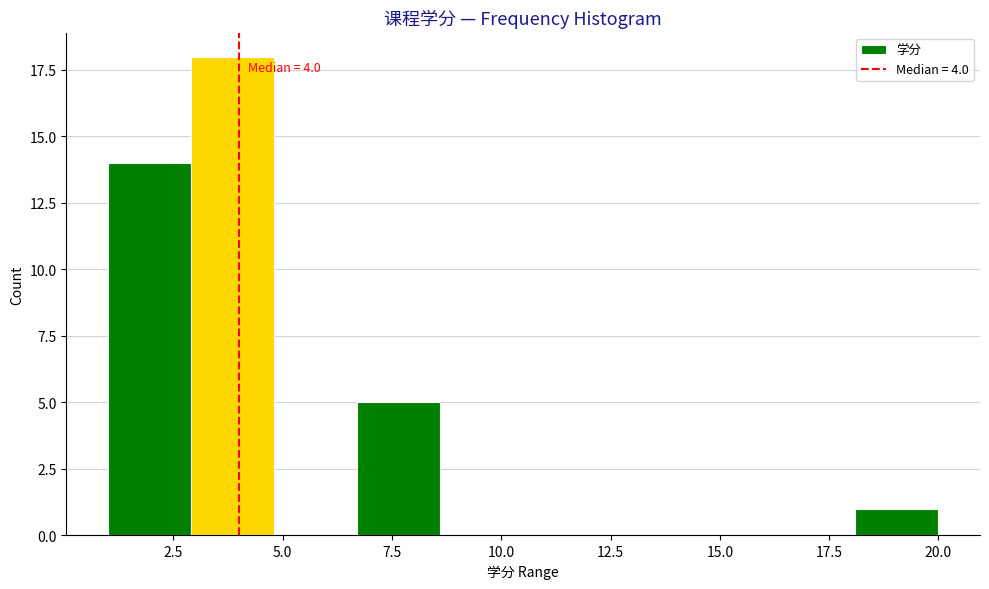

Read against the x-axis, roughly where is the centre of the tallest bar?

4.0